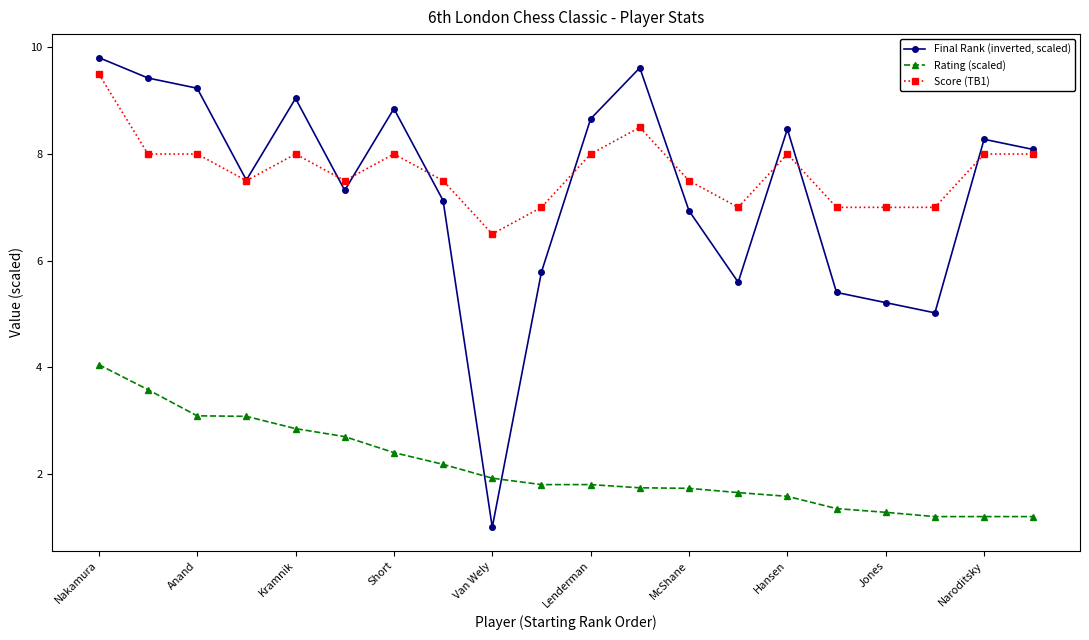

True or false: Score (TB1) and Rating (scaled) intersect in this chart.

False